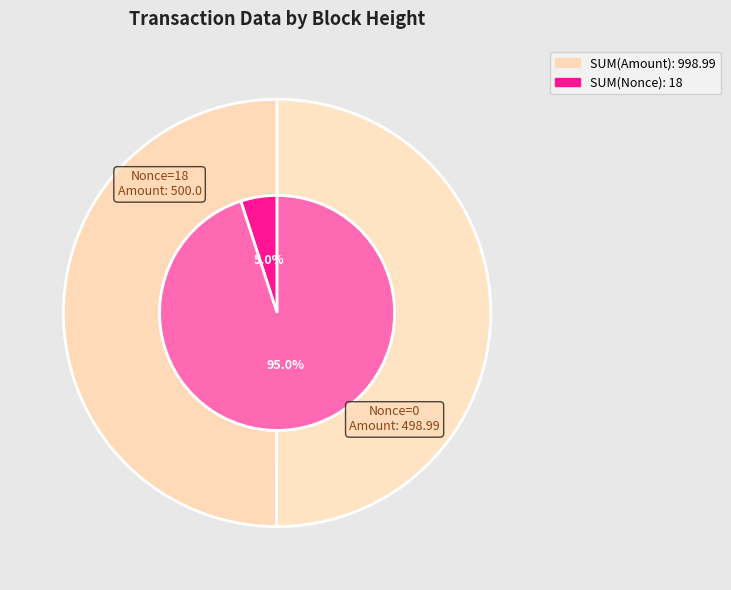

How many slices are in this pie chart?

2